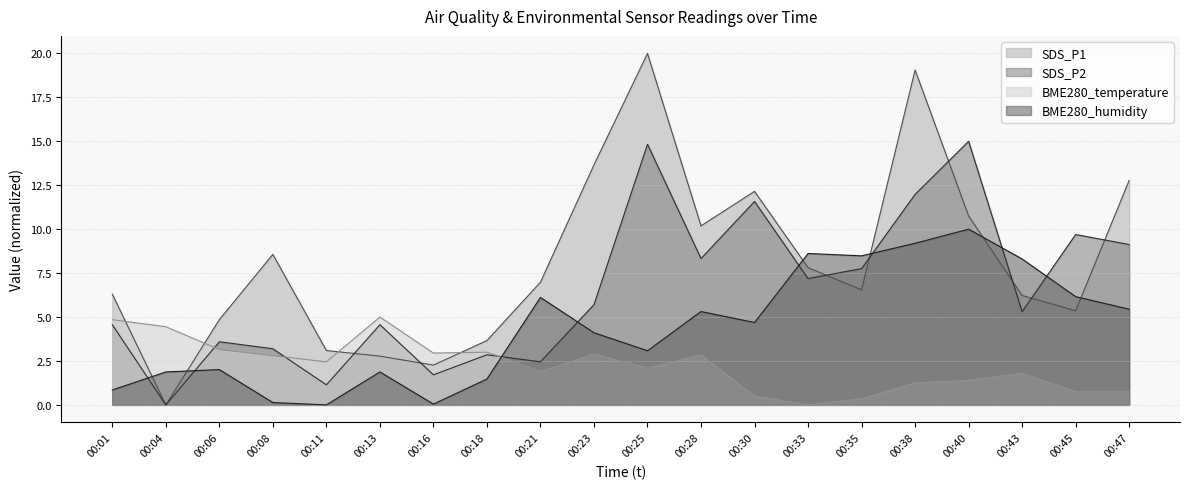

What is the average value of the SDS_P2 series?

6.5